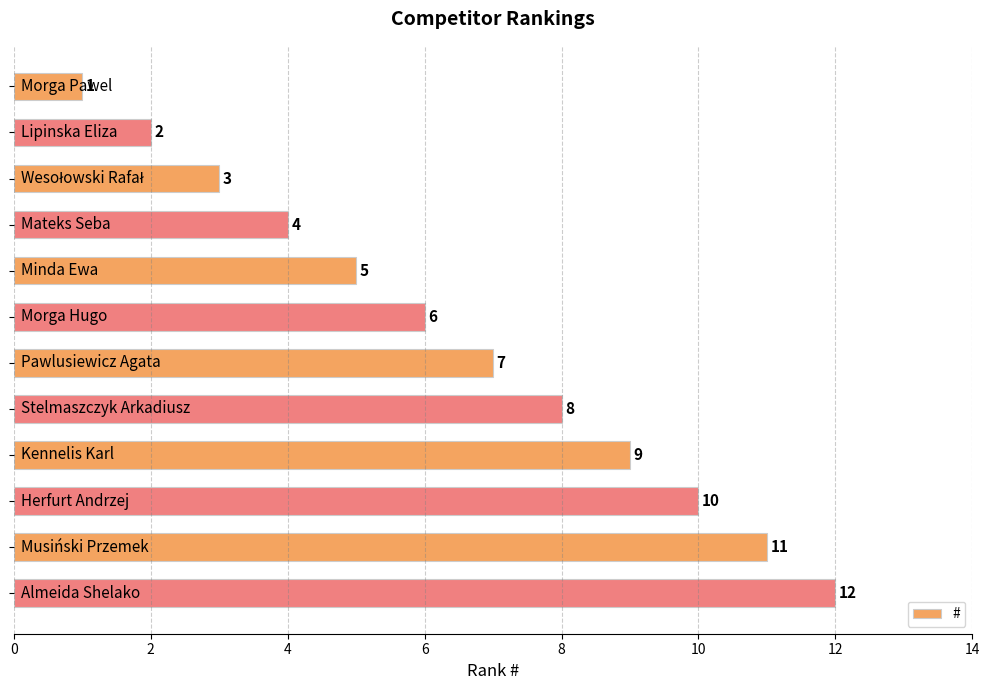

What is the difference between the second highest and second lowest values?

9